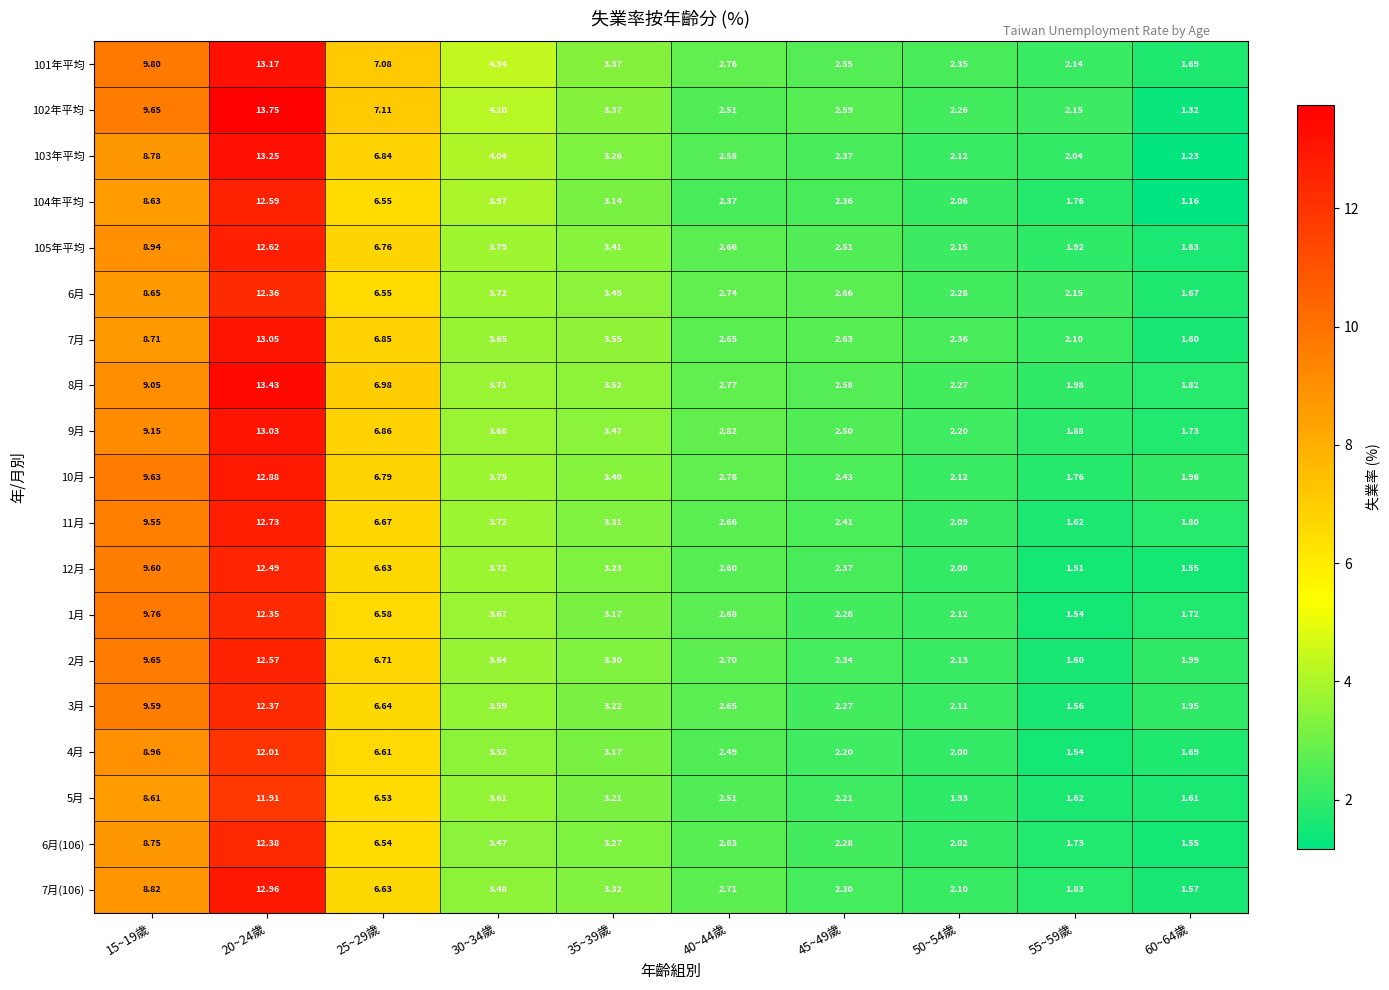

Is the value of 1月 at 35~39歲 greater than the value of 11月 at 60~64歲?

Yes